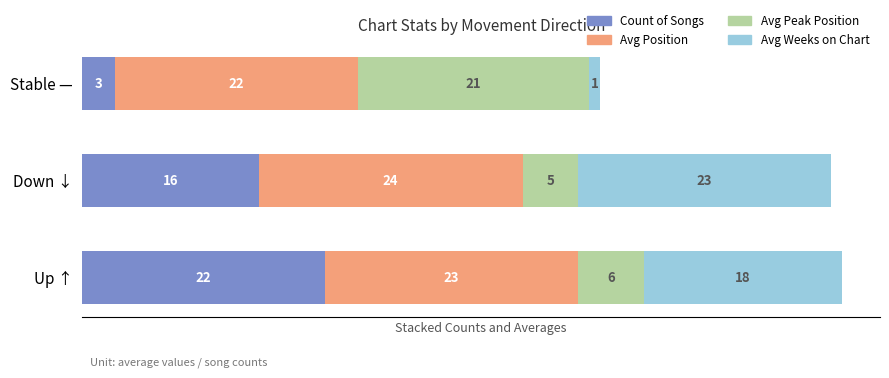

What is the total value across all series at Up ↑?

69